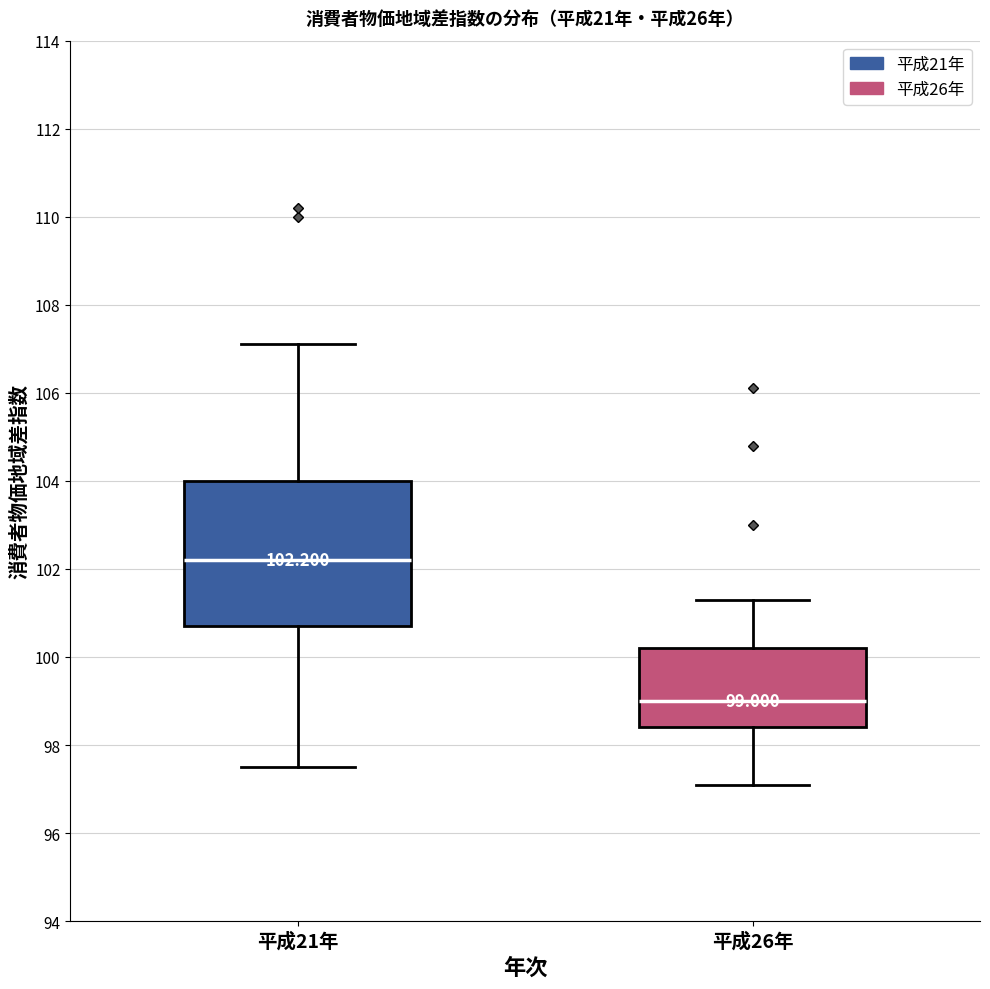

Comparing the boxes themselves (not the whiskers), which one is the tallest?

平成21年